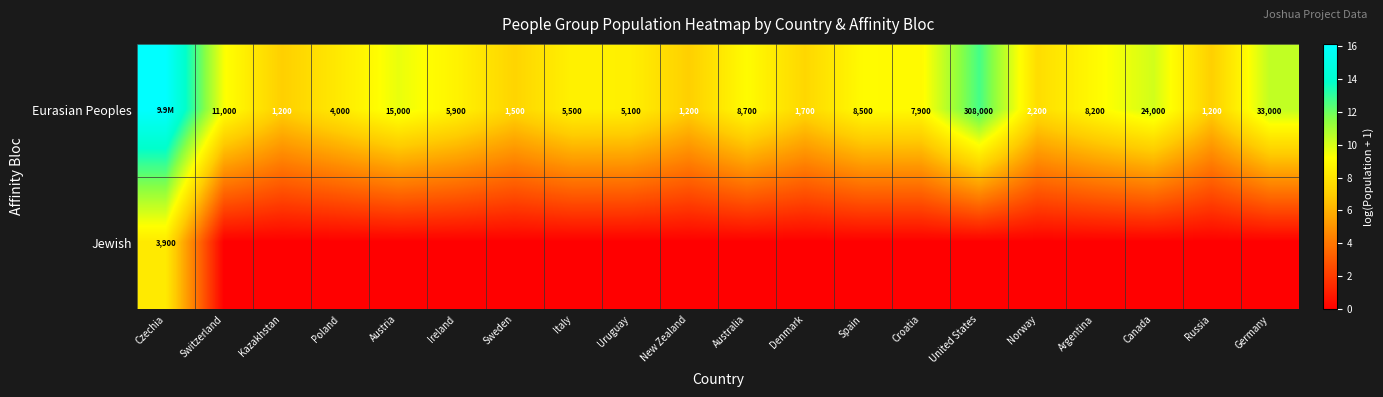

What is the spread (max minus min) of values at Poland?

8.3